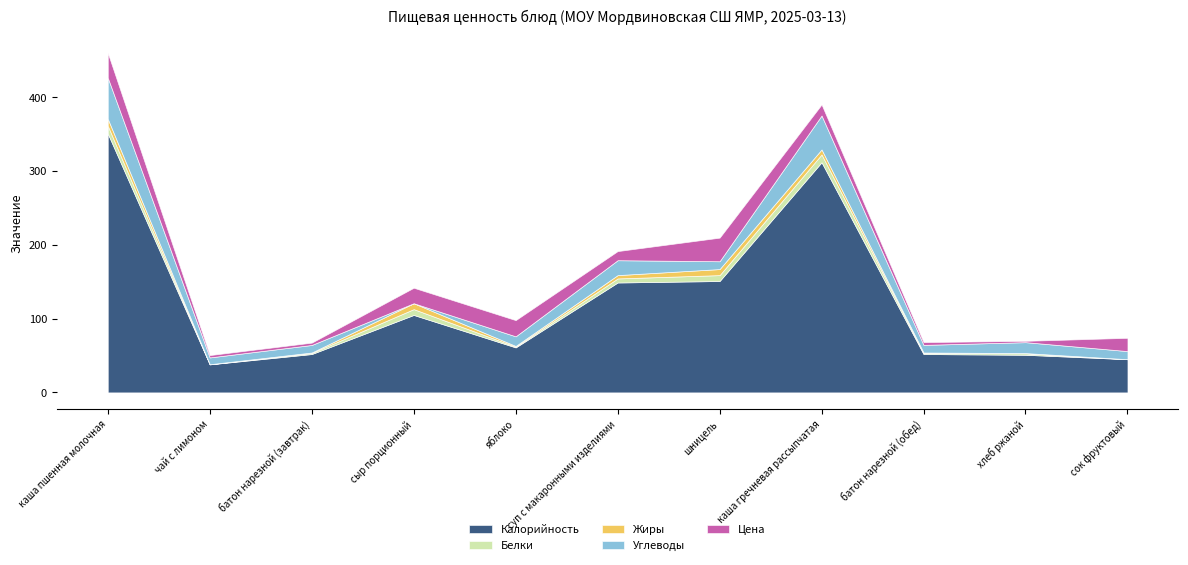

Is it true that Калорийность equals 83.3 at хлеб ржаной?

False